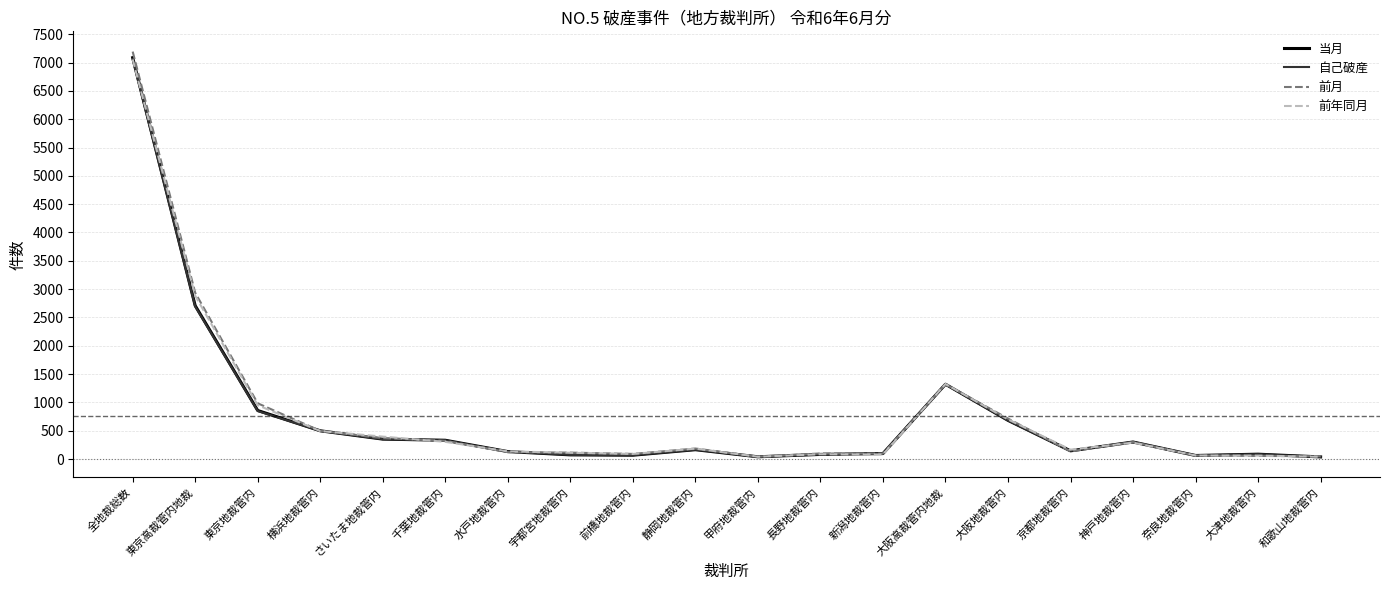

Between 横浜地裁管内 and 水戸地裁管内, which series saw the biggest shift?

前月